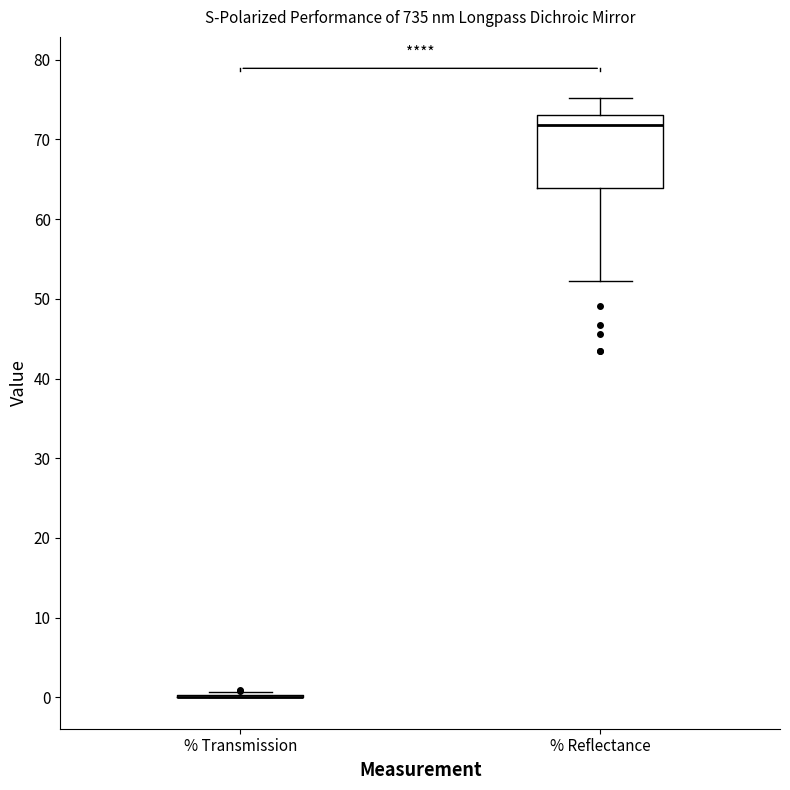

Reading left to right, read every box against the y-axis: the position of its median line, the range the box covers, and the ends of its whiskers. The values are not printed on the chart, so give them approximately, as read against the axis.

% Transmission: box collapsed to a line at 0, whiskers 0 to 1
% Reflectance: median 72, box 64 to 73, whiskers 52 to 75